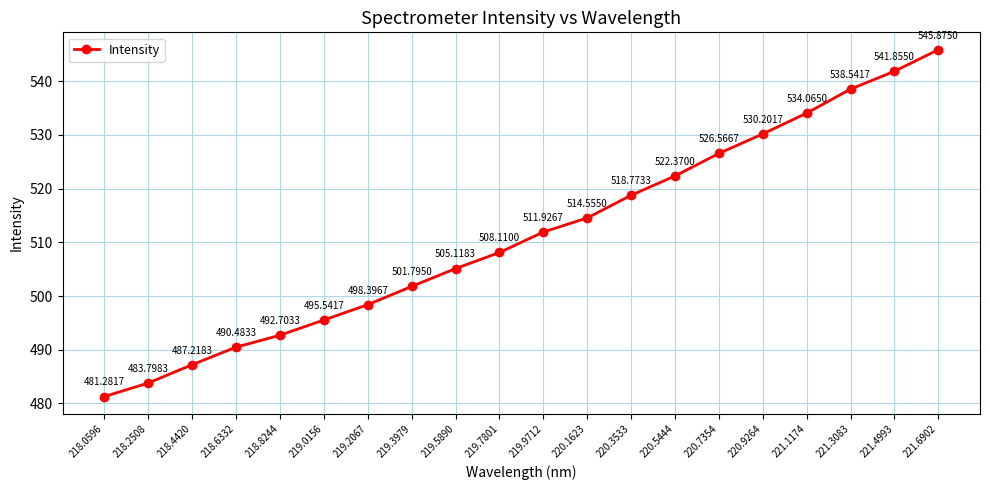

List the labels in order of value, smallest first.

218.0596, 218.2508, 218.4420, 218.6332, 218.8244, 219.0156, 219.2067, 219.3979, 219.5890, 219.7801, 219.9712, 220.1623, 220.3533, 220.5444, 220.7354, 220.9264, 221.1174, 221.3083, 221.4993, 221.6902